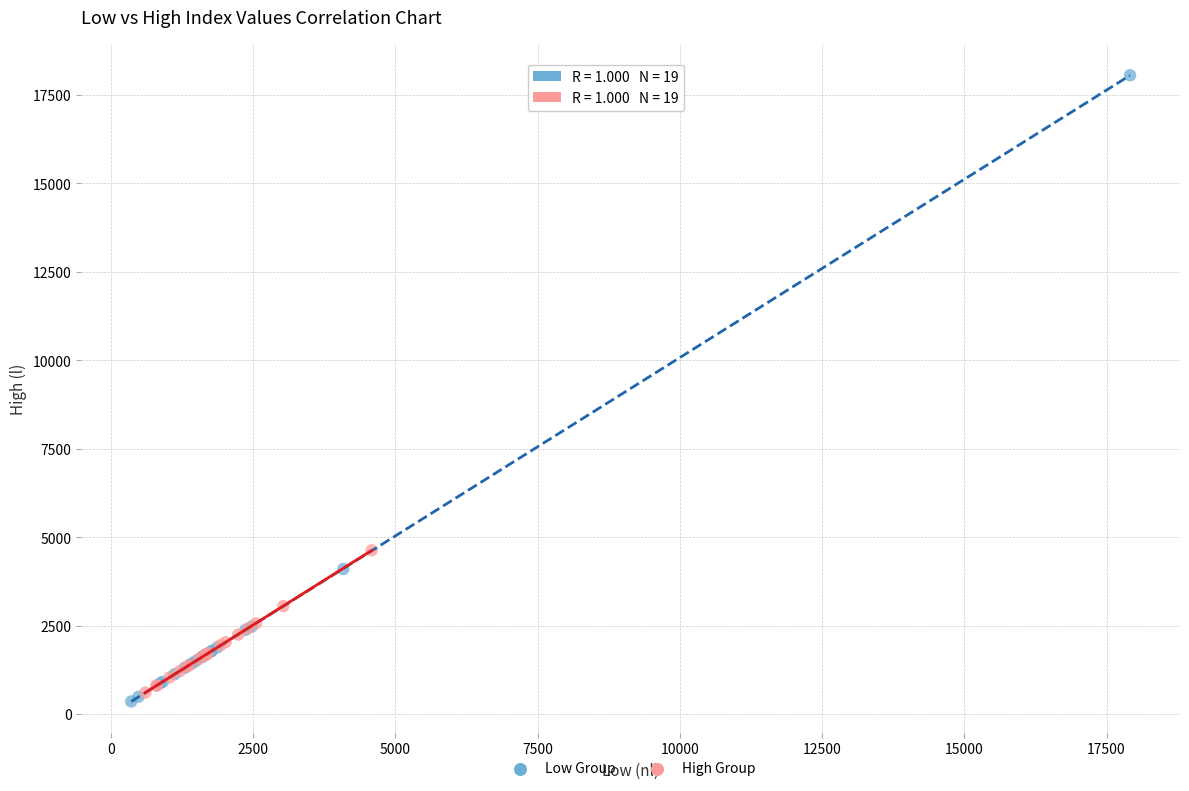

What are all the series names shown in the legend?

Low Group, High Group